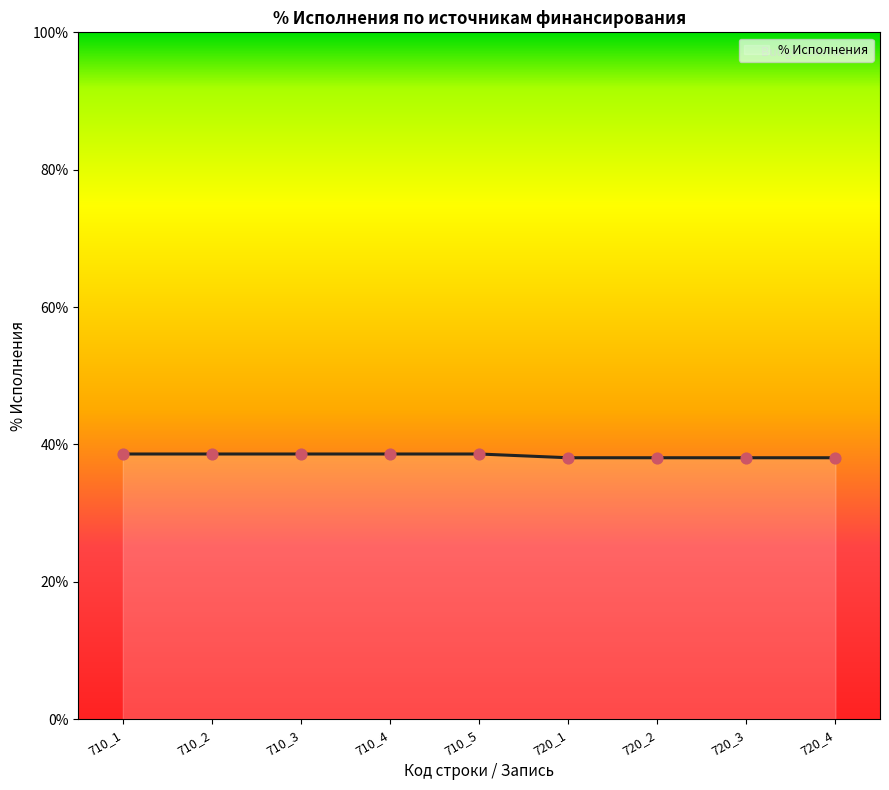

Approximately how many times larger is the value at 710_4 compared to 710_5?

1.0